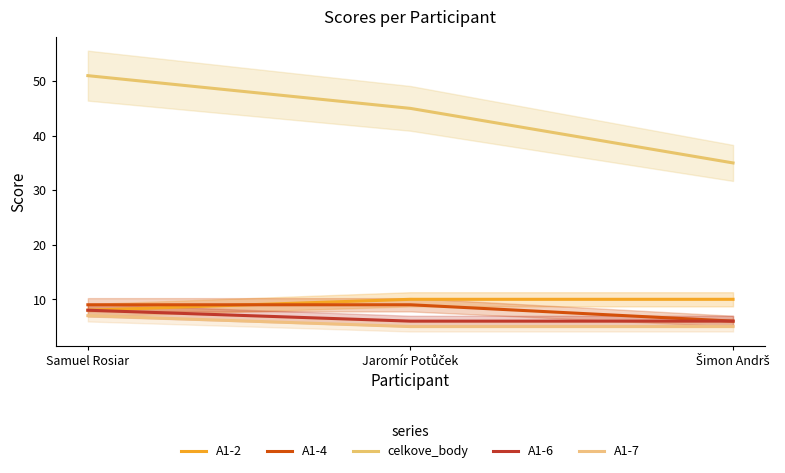

How many lines are shown in the chart?

5